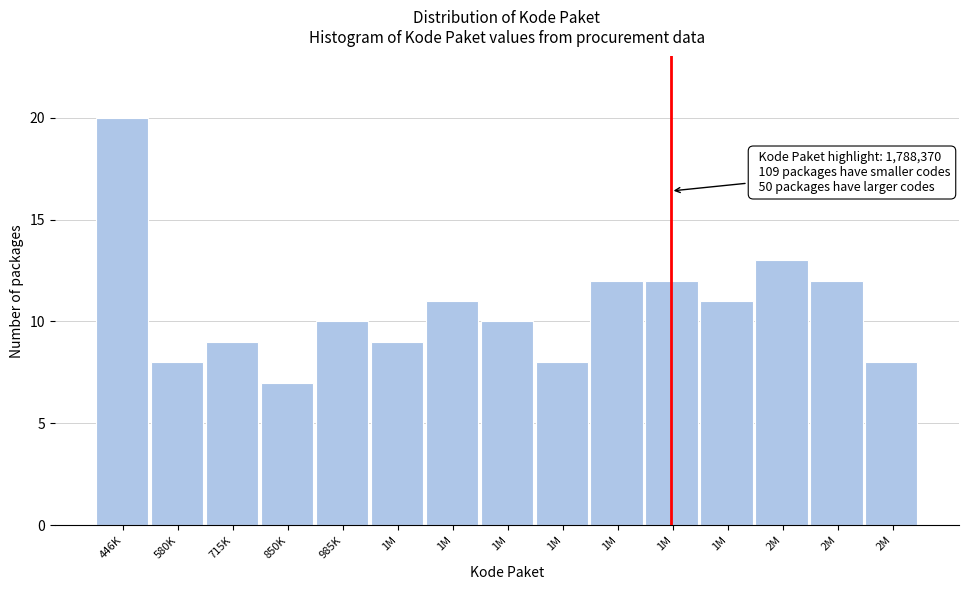

How many bars are there in total?

15